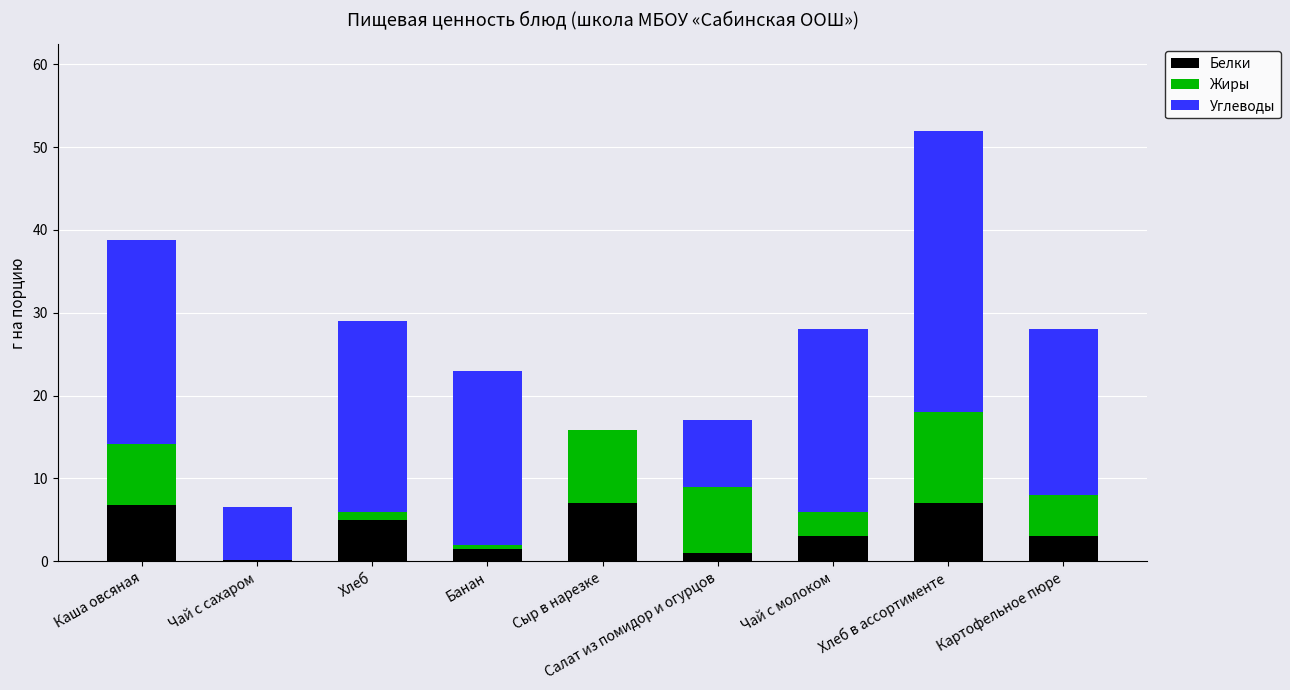

The Белки series shows 1.5 at Каша овсяная. True or false?

False